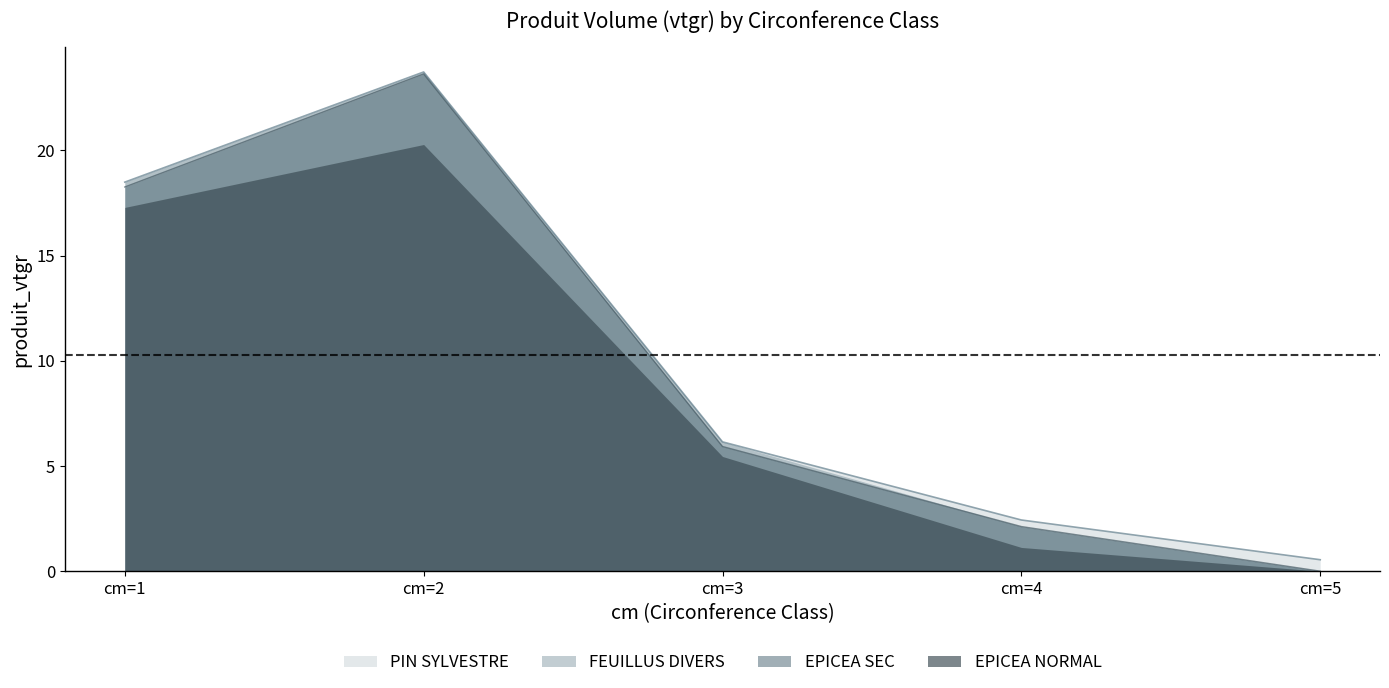

Which series changed the most between cm=1 and cm=4?

FEUILLUS DIVERS